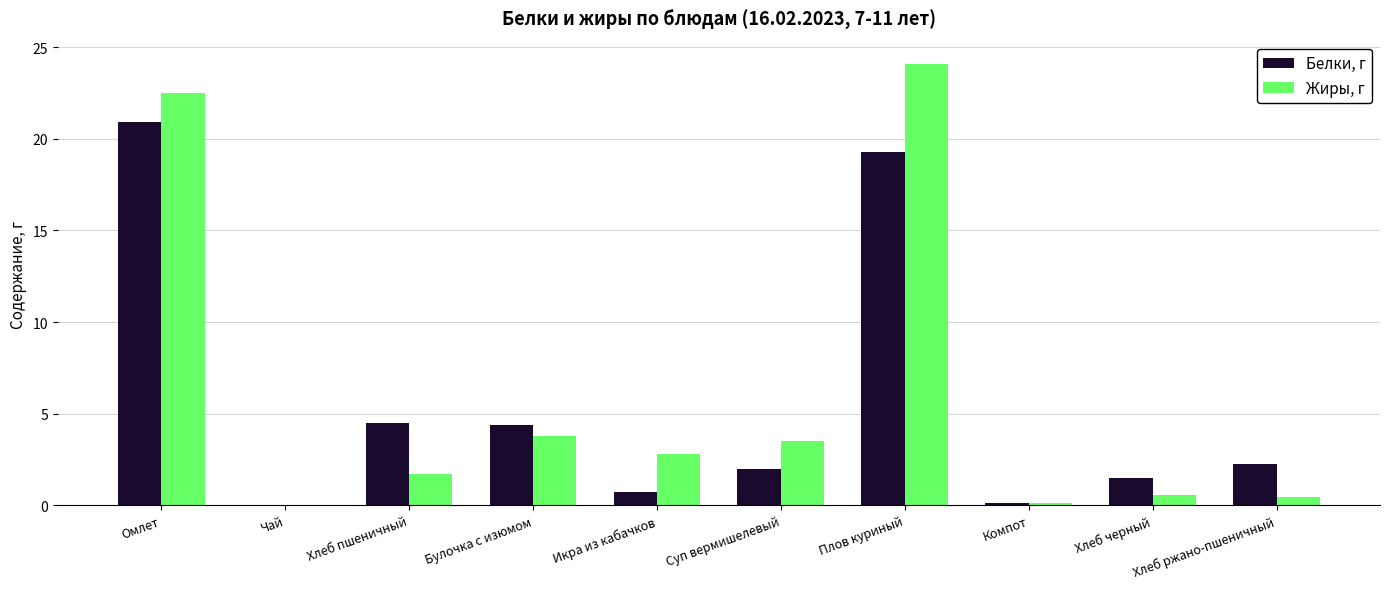

The value of Белки, г at Икра из кабачков is 0.7. True or false?

True